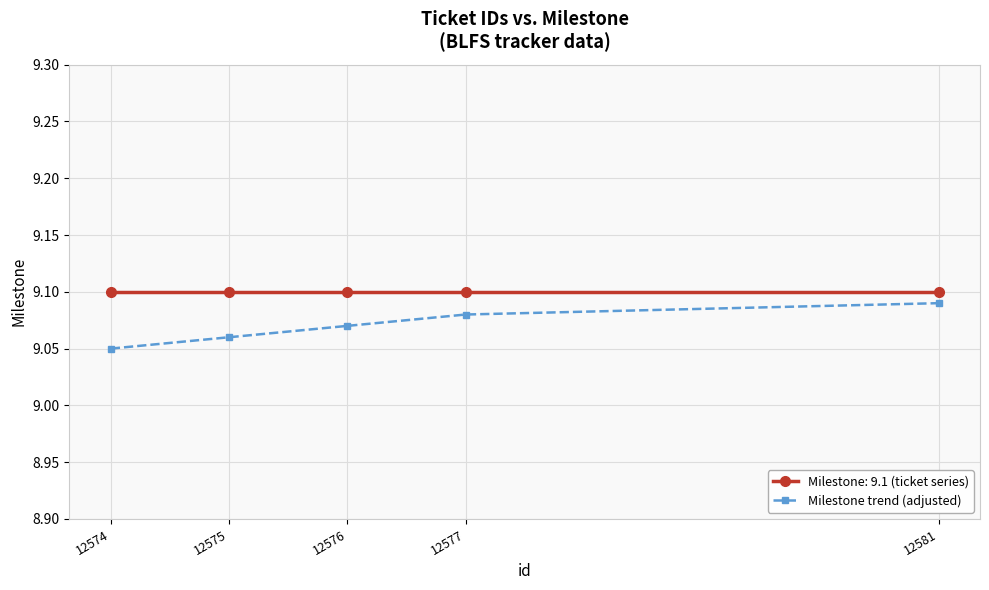

Is it true that Milestone: 9.1 (ticket series) equals 11.8 at 12581?

False